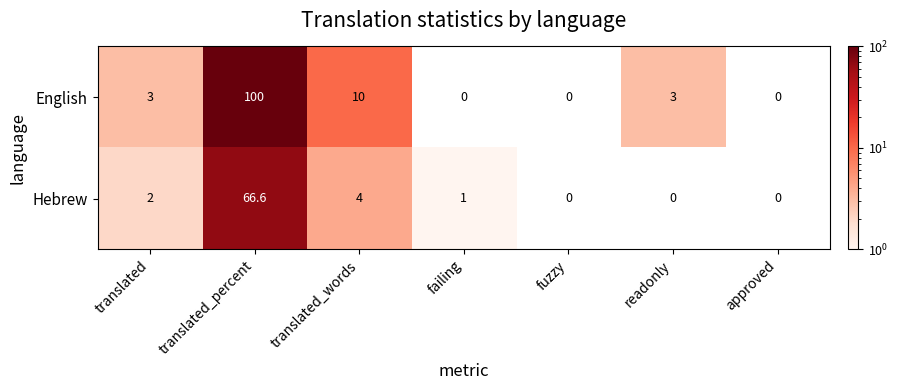

How many categories are shown in the chart?

7